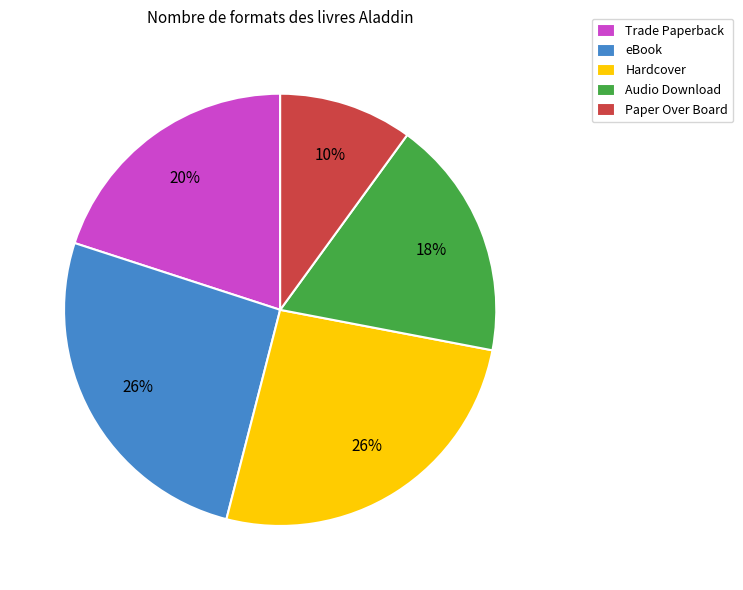

Is it true that Audio Download is 26% of the pie?

False